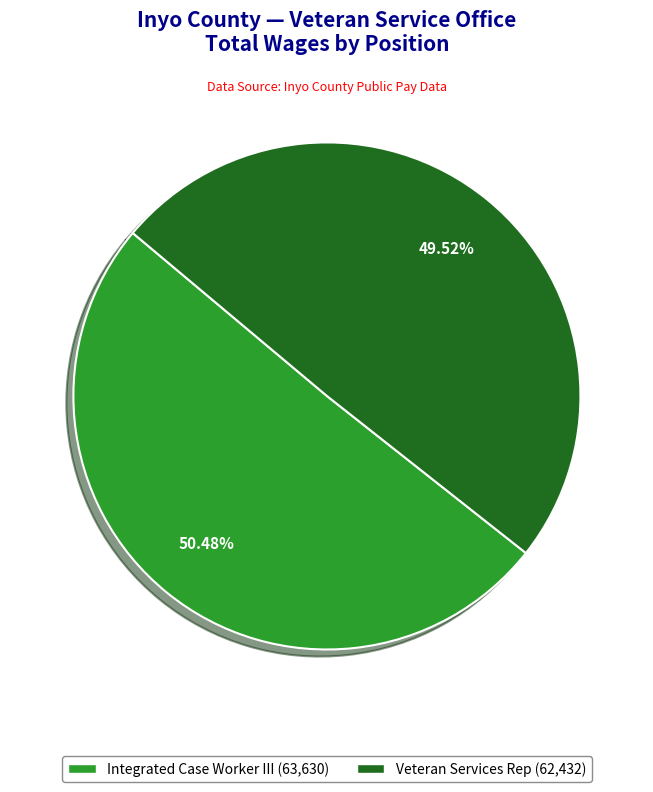

To the nearest percent, what portion does Integrated Case Worker III represent?

50%